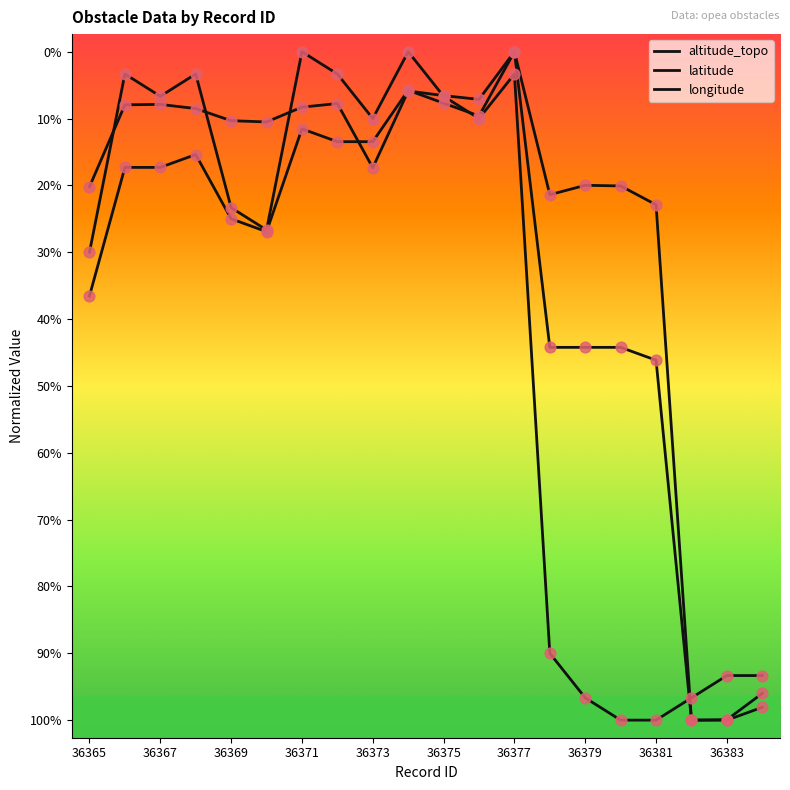

Which series has the largest total across all categories?

altitude_topo